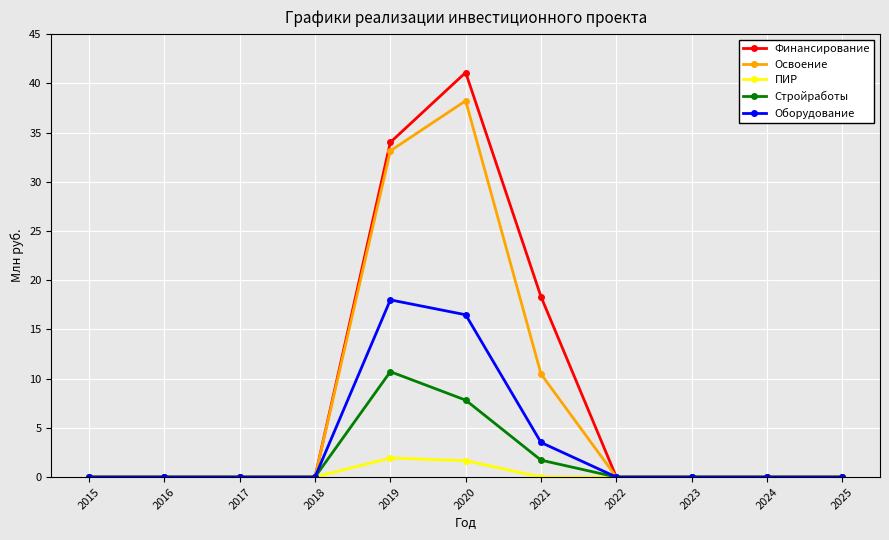

At which category is the sum across all series the highest?

2020